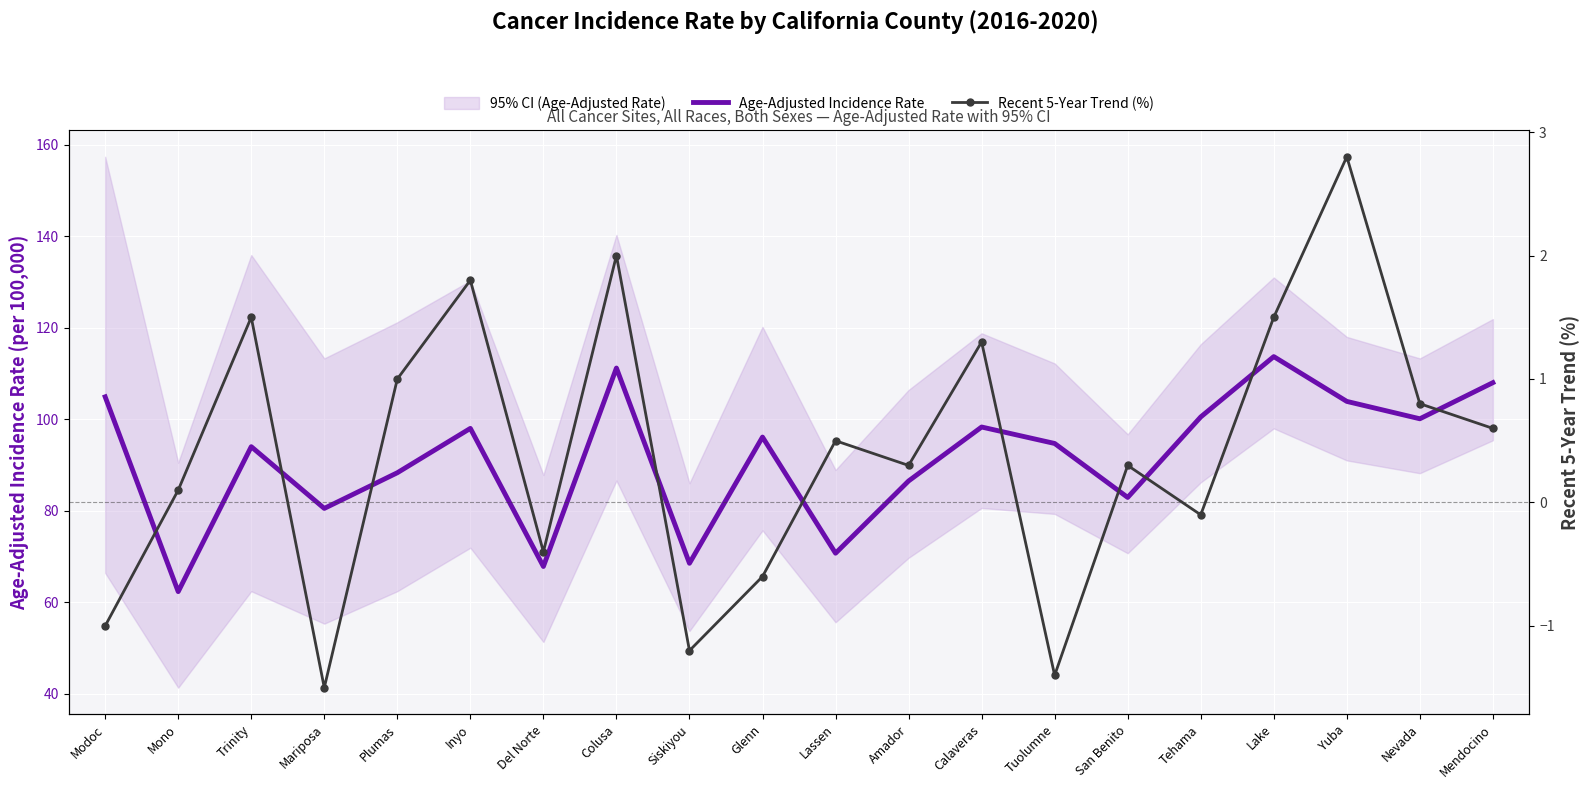

True or false: Age-Adjusted Incidence Rate and Recent 5-Year Trend (%) cross at least once.

False